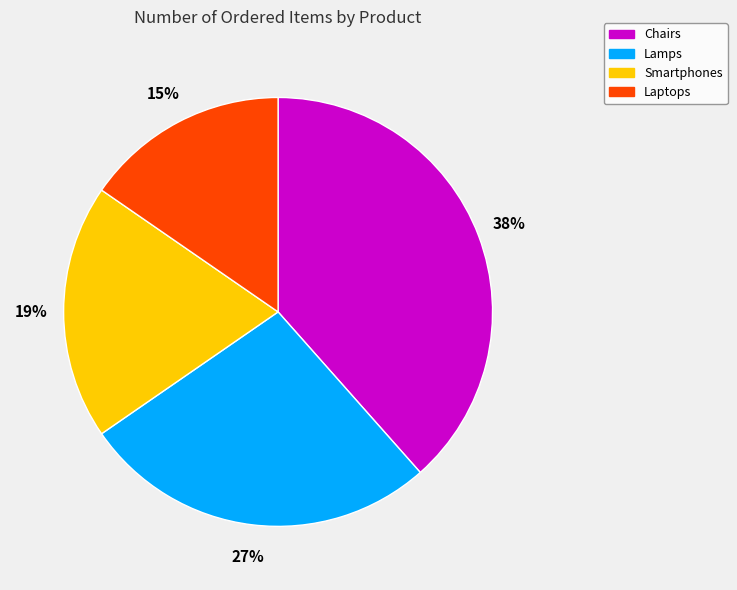

To the nearest percent, what percentage of the pie is Laptops?

15%